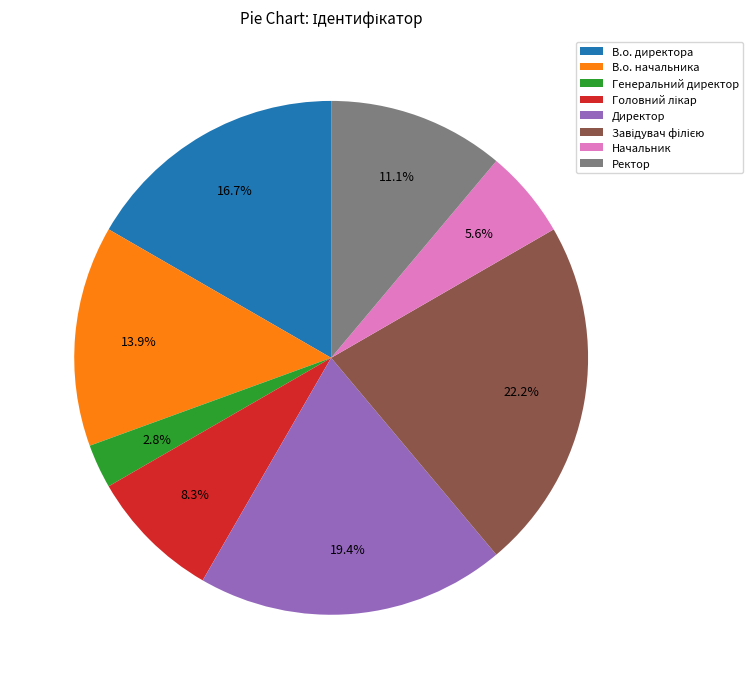

Is it true that Директор is 19% of the pie?

True